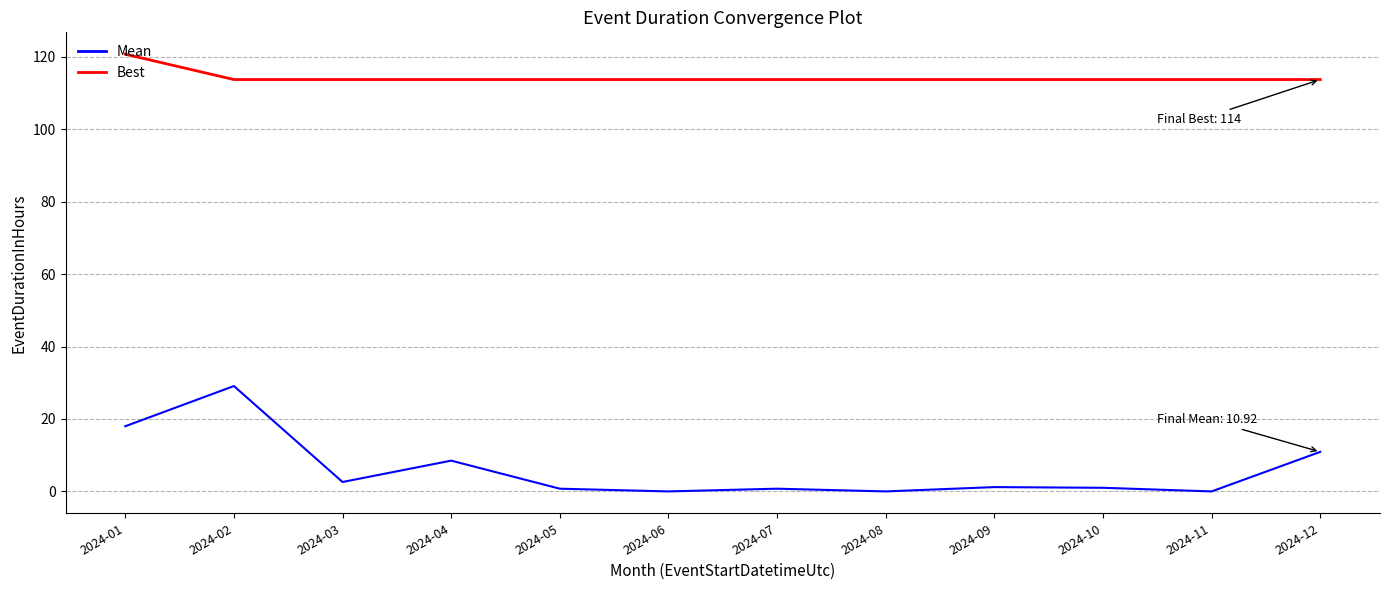

What is the sum of all Best values?

1372.0